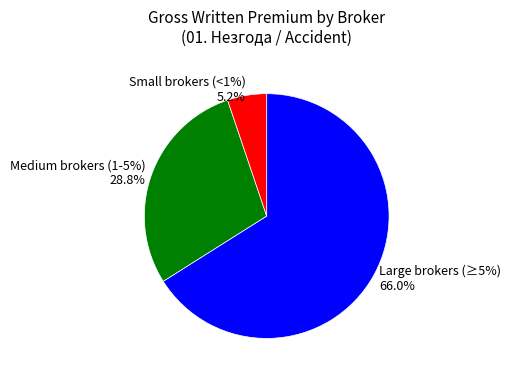

The РИЗИКО Осигурување slice represents 1% of the pie. True or false?

False